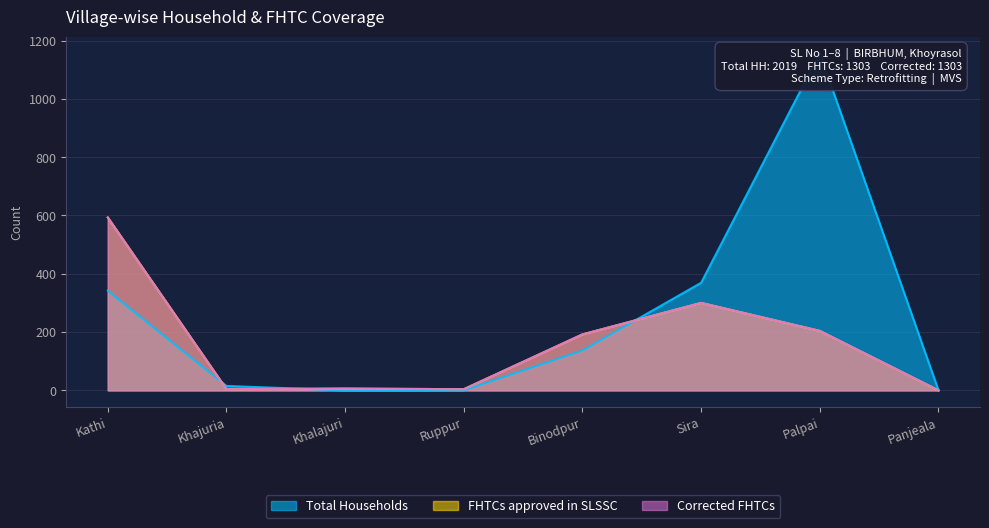

How many lines are shown in the chart?

3